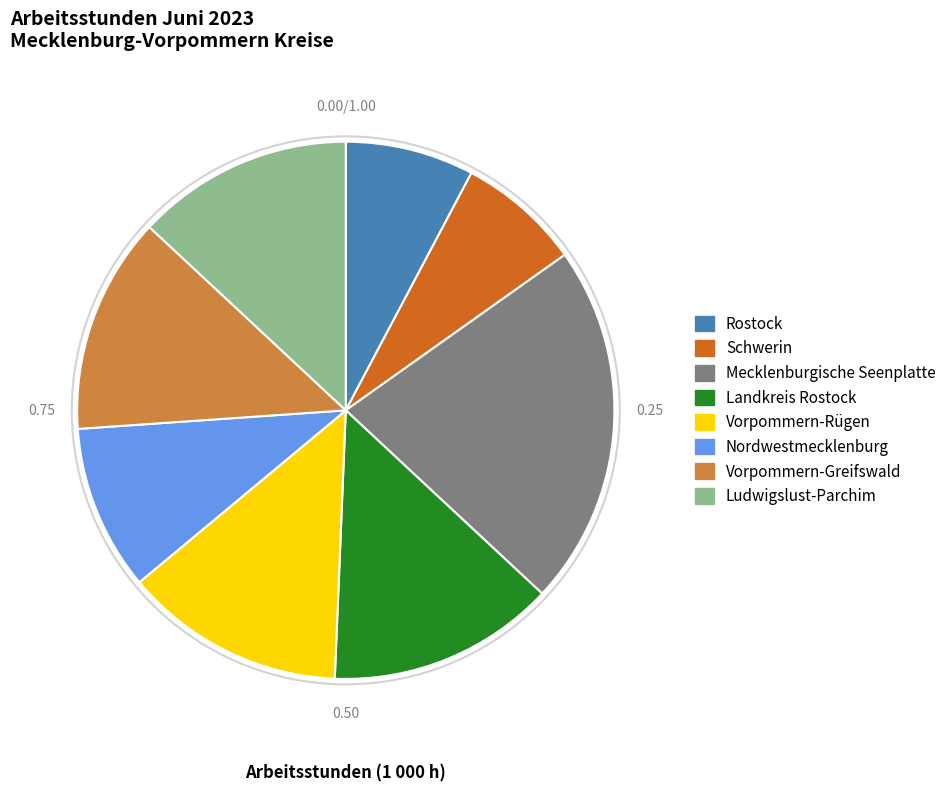

What is the ratio of the value at Rostock to the value at Vorpommern-Greifswald?

0.6